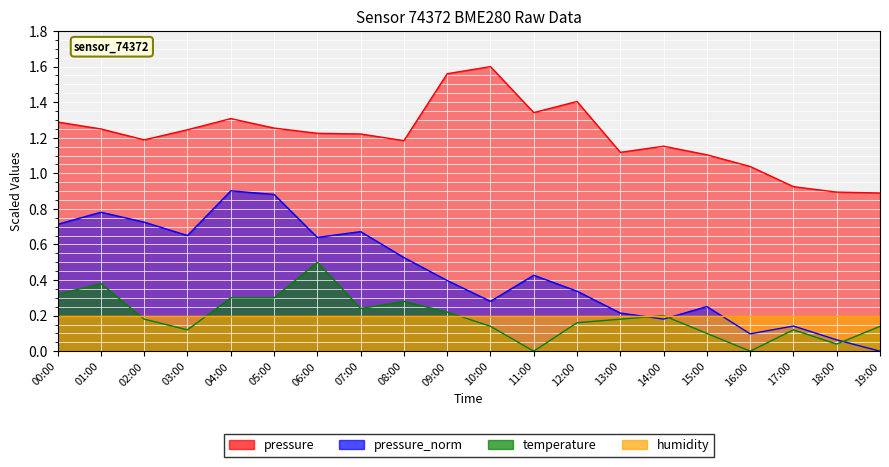

At which label does temperature reach its peak?

06:00